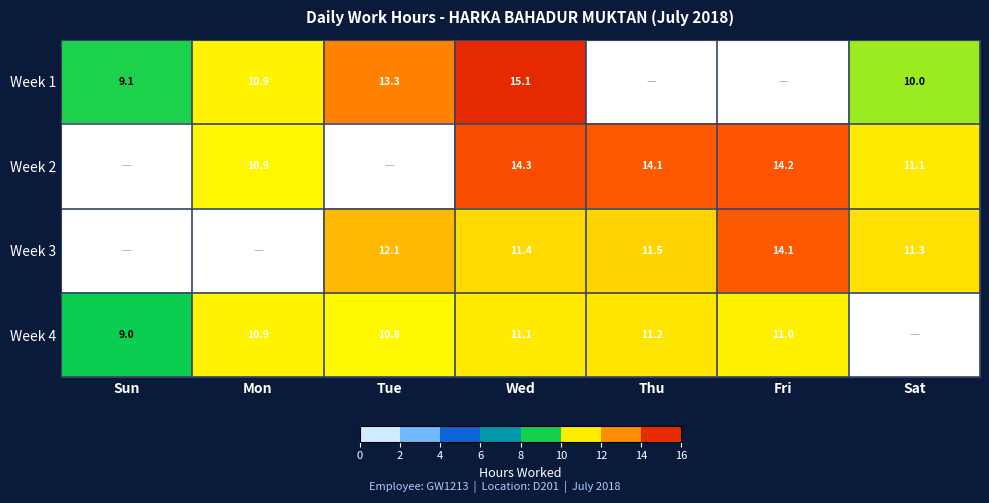

Which has a higher value, Fri or Mon?

Mon